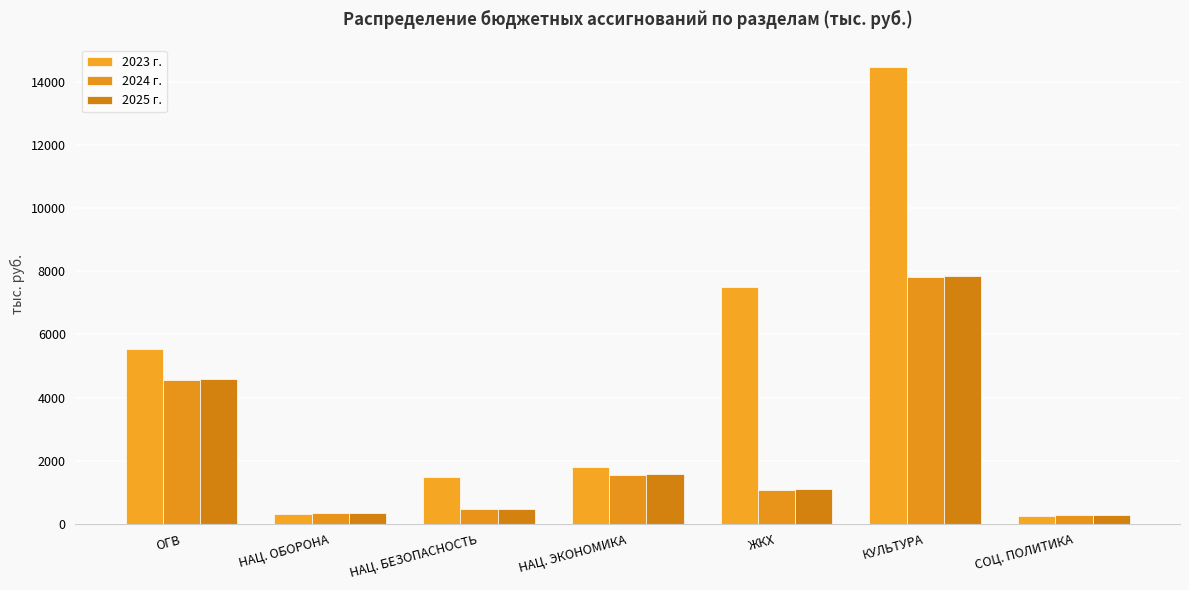

Reading right to left, transcribe all the data shown in this chart.

2023 г.: СОЦ. ПОЛИТИКА=258.5	КУЛЬТУРА=14462.5	ЖКХ=7492.2	НАЦ. ЭКОНОМИКА=1804.4	НАЦ. БЕЗОПАСНОСТЬ=1494.2	НАЦ. ОБОРОНА=325.8	ОГВ=5531.5
2024 г.: СОЦ. ПОЛИТИКА=263.5	КУЛЬТУРА=7814.2	ЖКХ=1075.5	НАЦ. ЭКОНОМИКА=1541.4	НАЦ. БЕЗОПАСНОСТЬ=474.2	НАЦ. ОБОРОНА=340.6	ОГВ=4568.5
2025 г.: СОЦ. ПОЛИТИКА=288.5	КУЛЬТУРА=7860.9	ЖКХ=1107.2	НАЦ. ЭКОНОМИКА=1585.7	НАЦ. БЕЗОПАСНОСТЬ=474.2	НАЦ. ОБОРОНА=353.1	ОГВ=4582.9